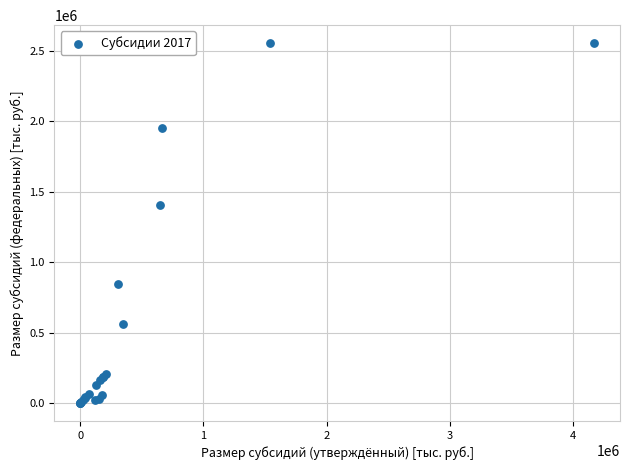

What Y value in the scatter plot is closest to 1277418?

1405820.7